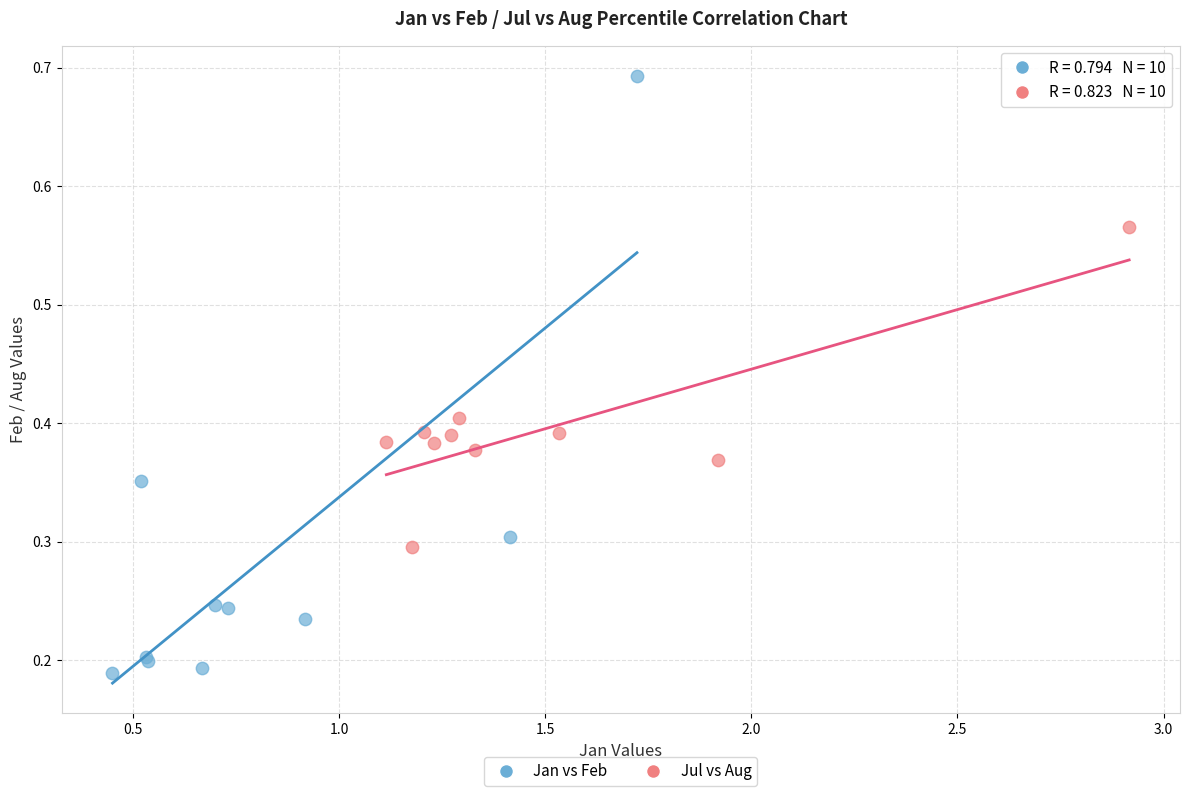

Which series reaches the minimum Y coordinate?

Jan vs Feb